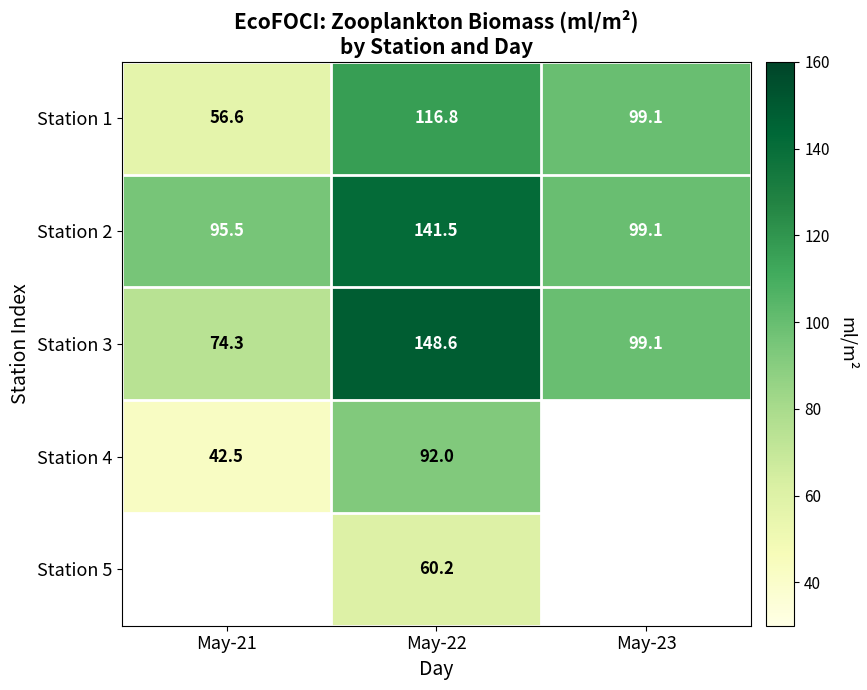

List the labels in order of Station 3 value, largest first.

May-22, May-23, May-21